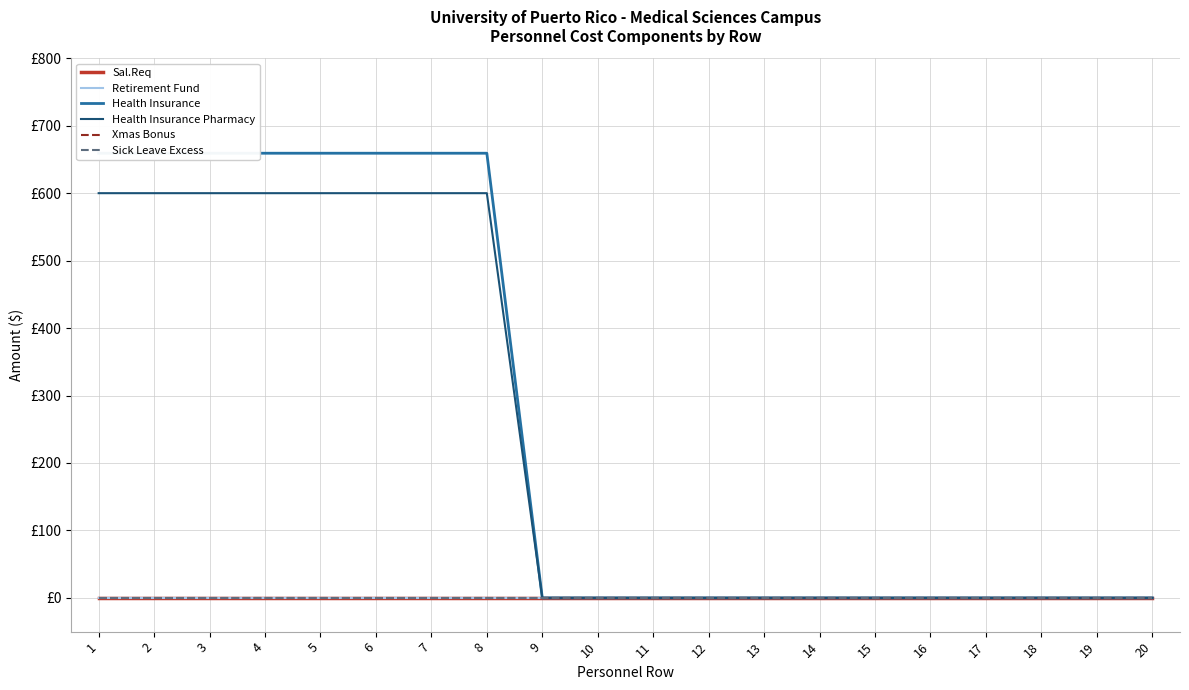

Is this an area chart (filled region under the line)?

No